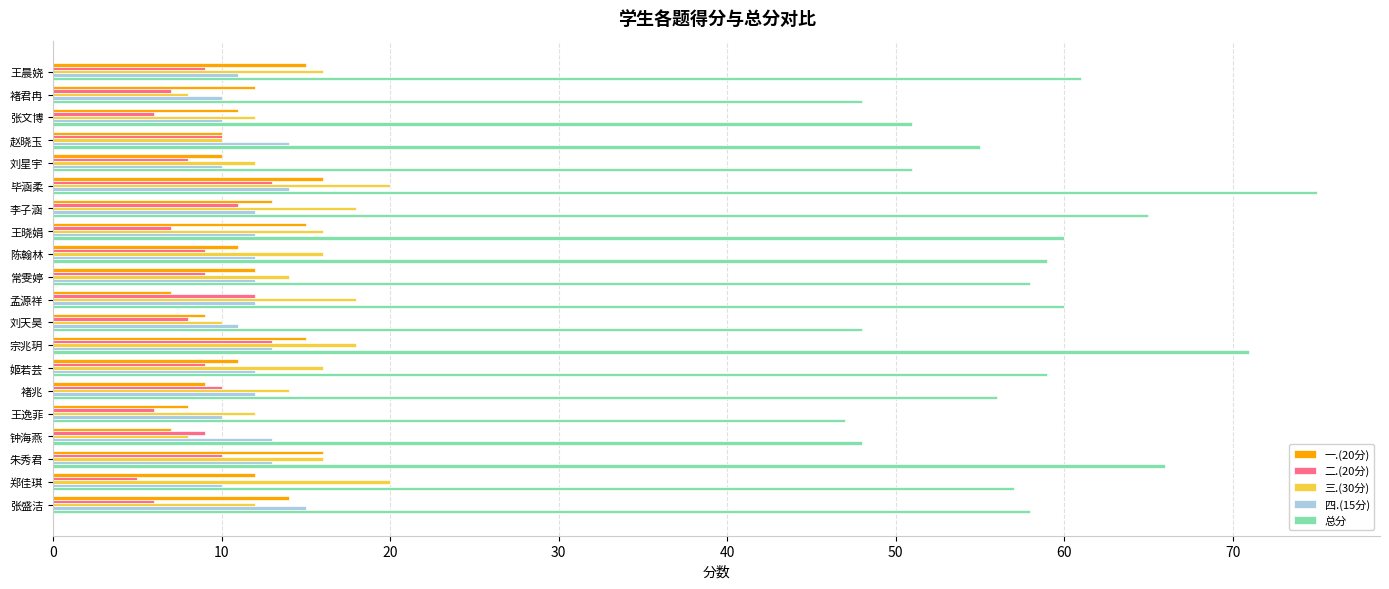

Which category has the highest value in the 总分 series?

毕涵柔